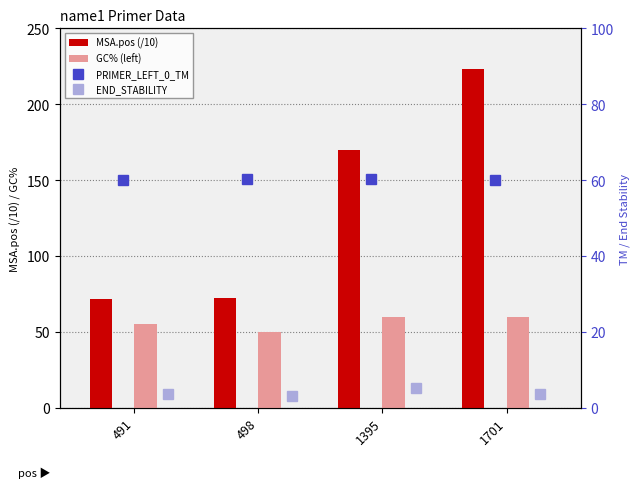

Which series has the largest range (max minus min)?

MSA.pos (/10)